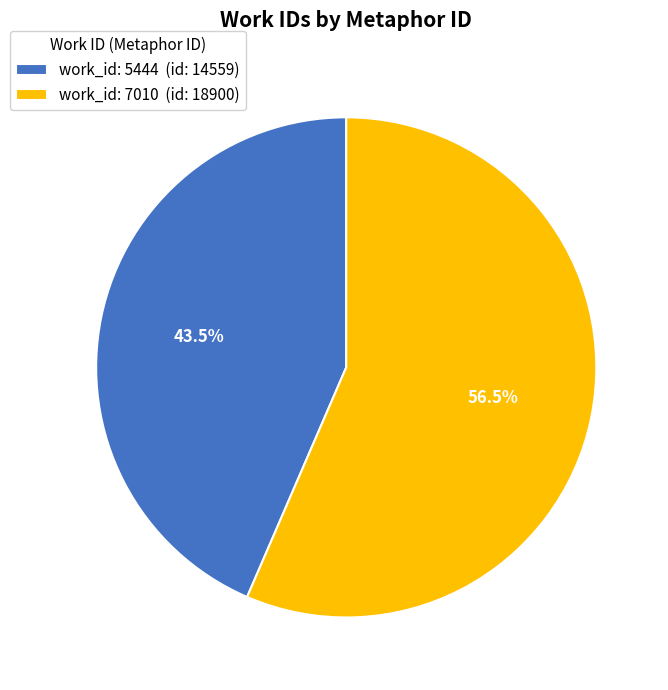

To the nearest percent, what is the average slice percentage?

50%